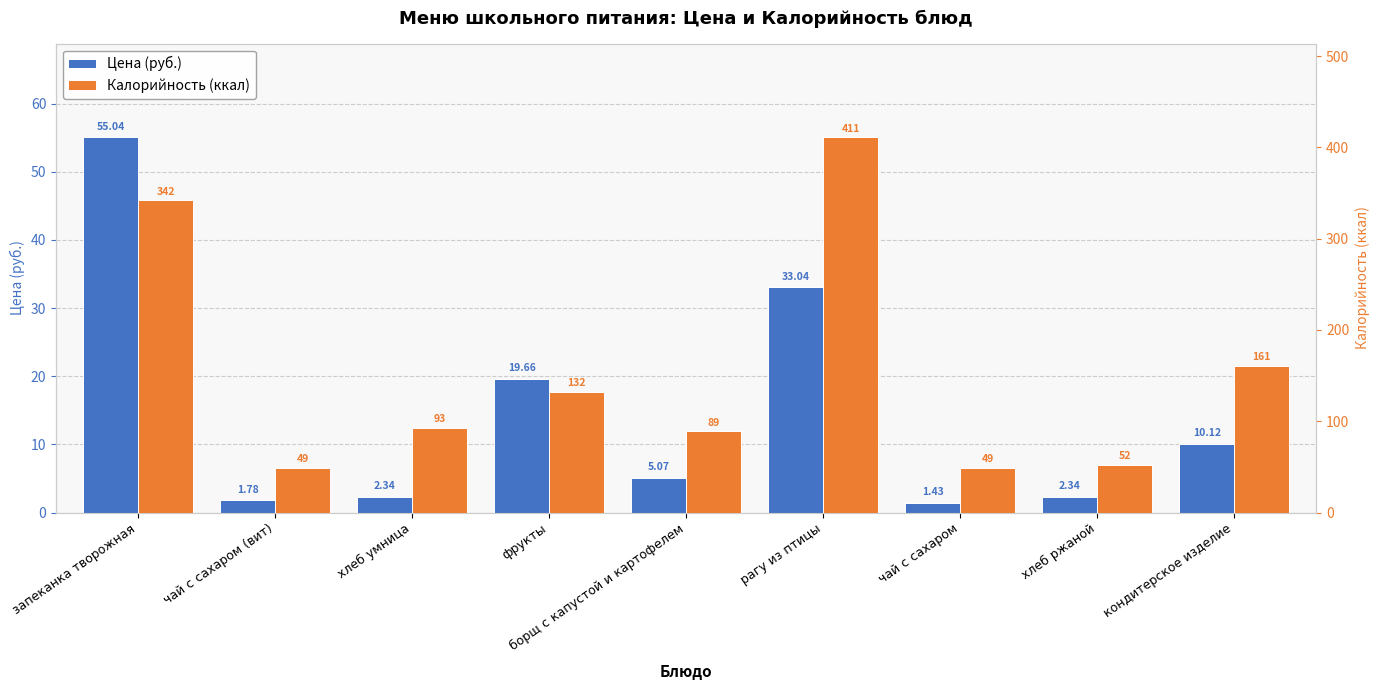

Reading left to right, what are all the values shown in this chart?

Цена (руб.): 55.0	1.8	2.3	19.7	5.1	33.0	1.4	2.3	10.1
Калорийность (ккал): 342.0	49.0	93.0	132.0	89.0	411.0	49.0	52.0	161.0